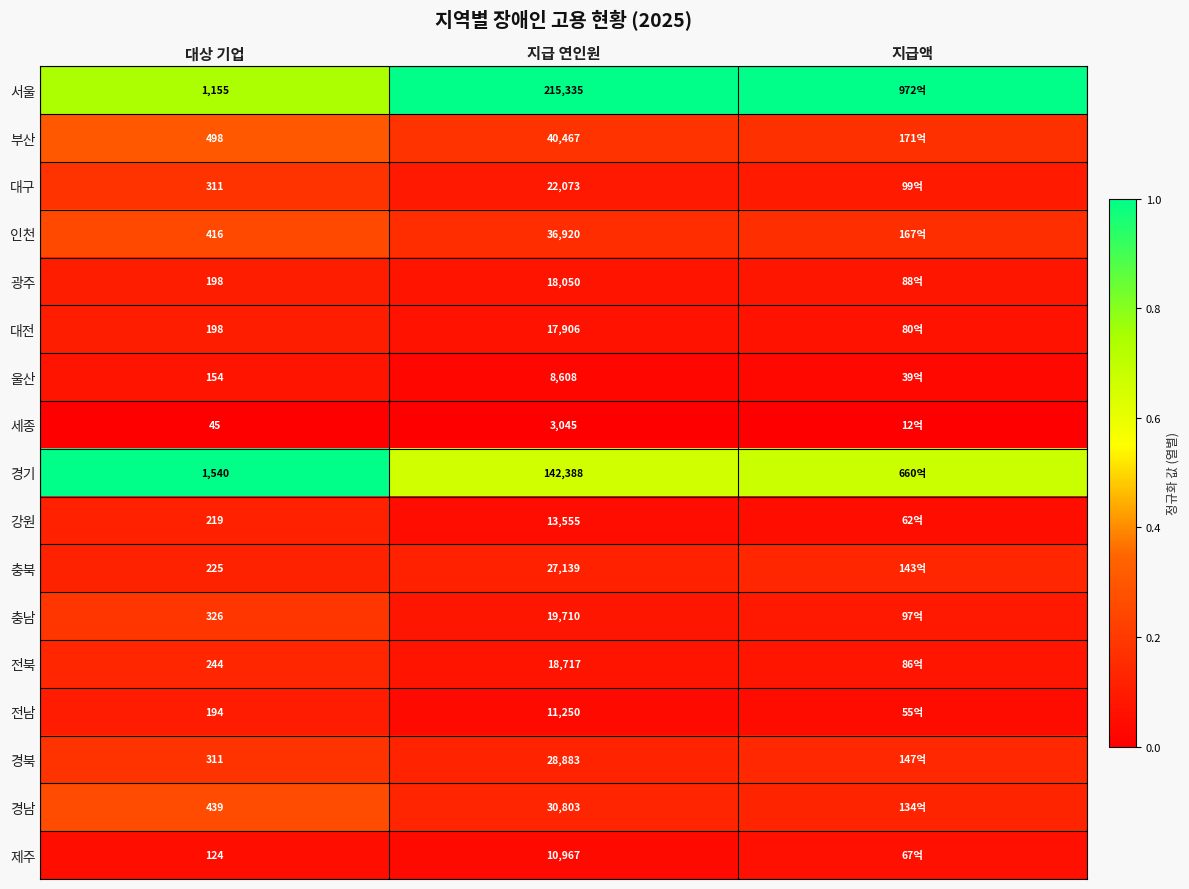

What is the maximum value shown in the chart?

1.0